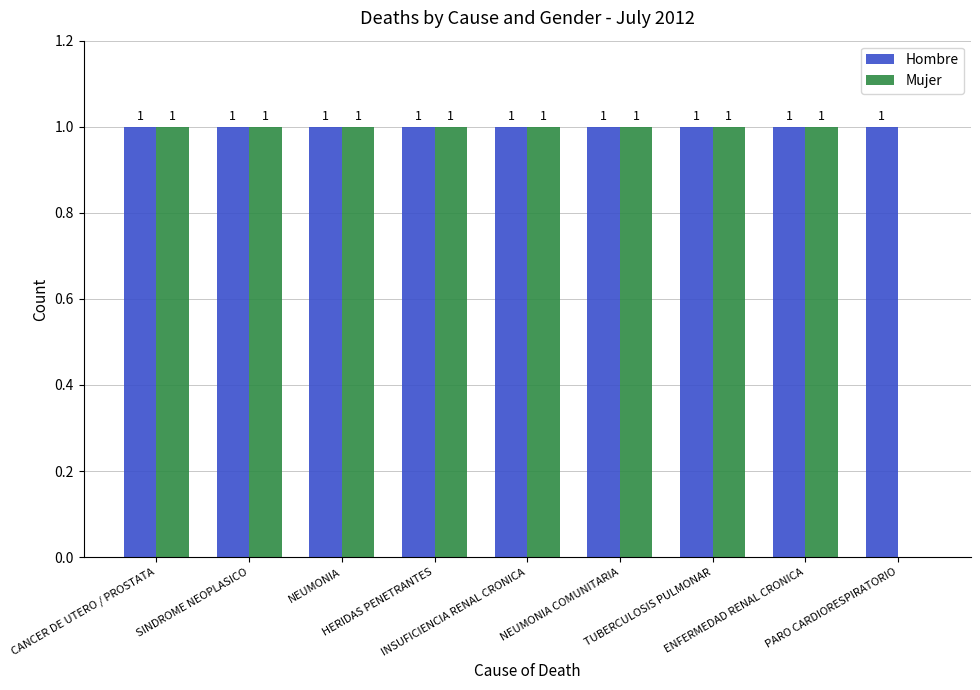

How many Mujer values are between 1 and 2?

8